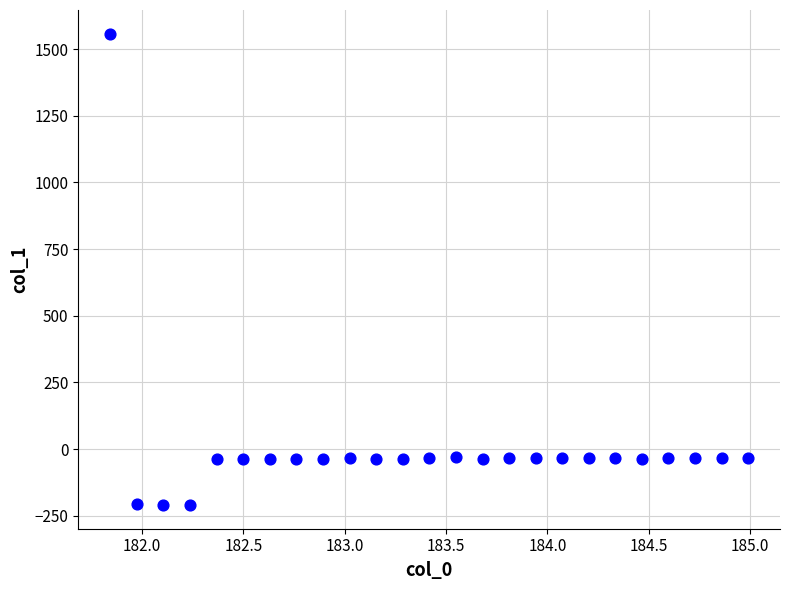

What is the range of X values (max minus min)?

3.1